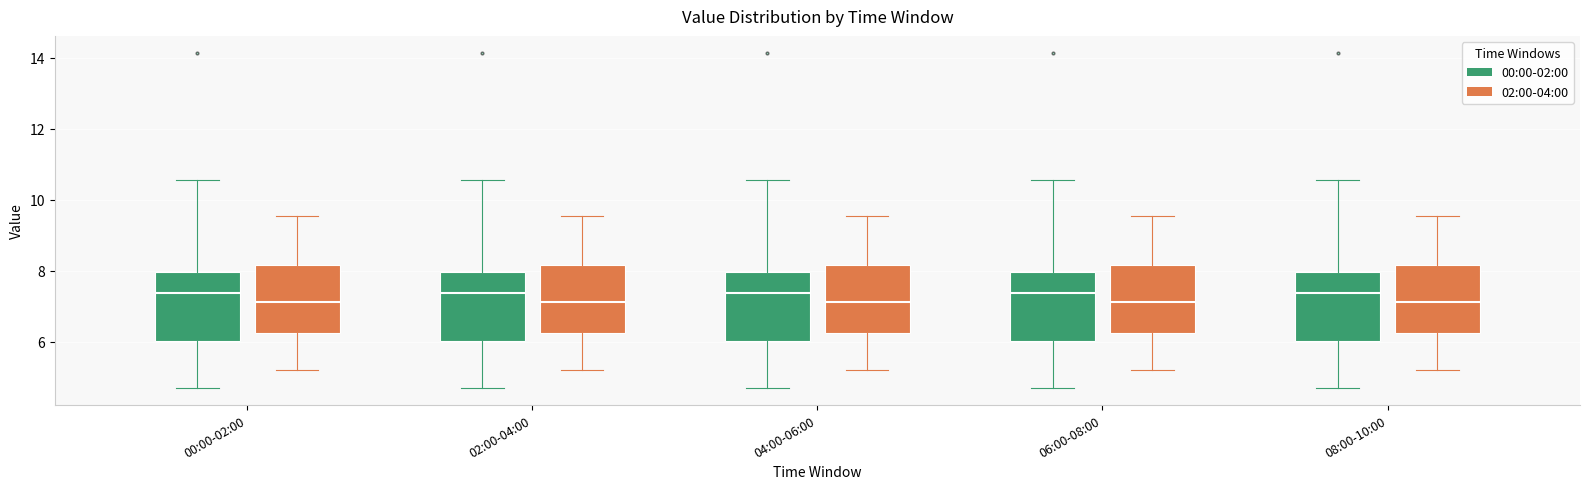

Where does the median line of the box for 04:00-06:00 (02:00-04:00) sit on the y-axis? The values are not printed on the chart, so give them approximately, as read against the axis.

7.2